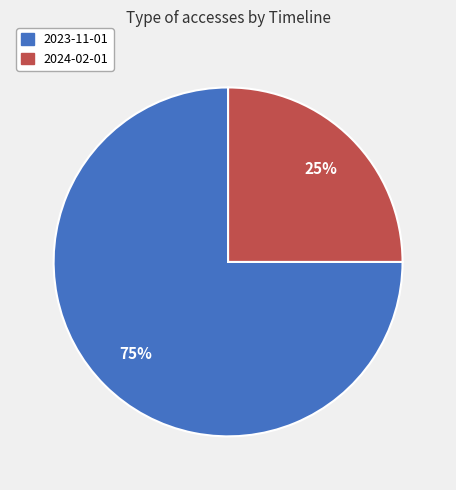

To the nearest percent, what percentage of the pie is 2024-02-01?

25%